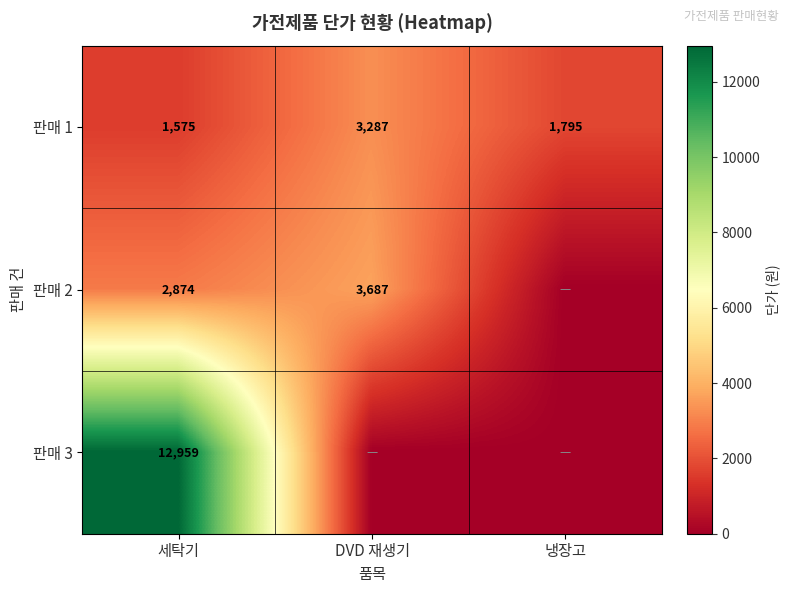

What is the total value across all series at 냉장고?

1795